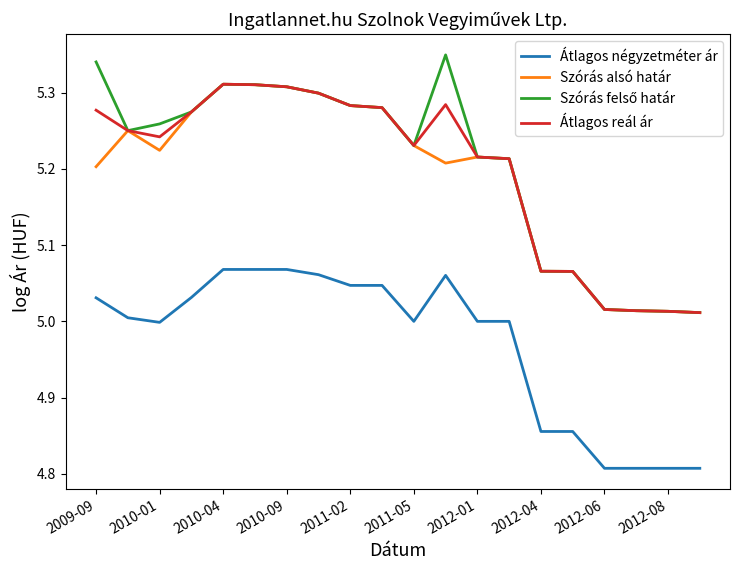

True or false: Átlagos négyzetméter ár and Szórás alsó határ cross at least once.

False